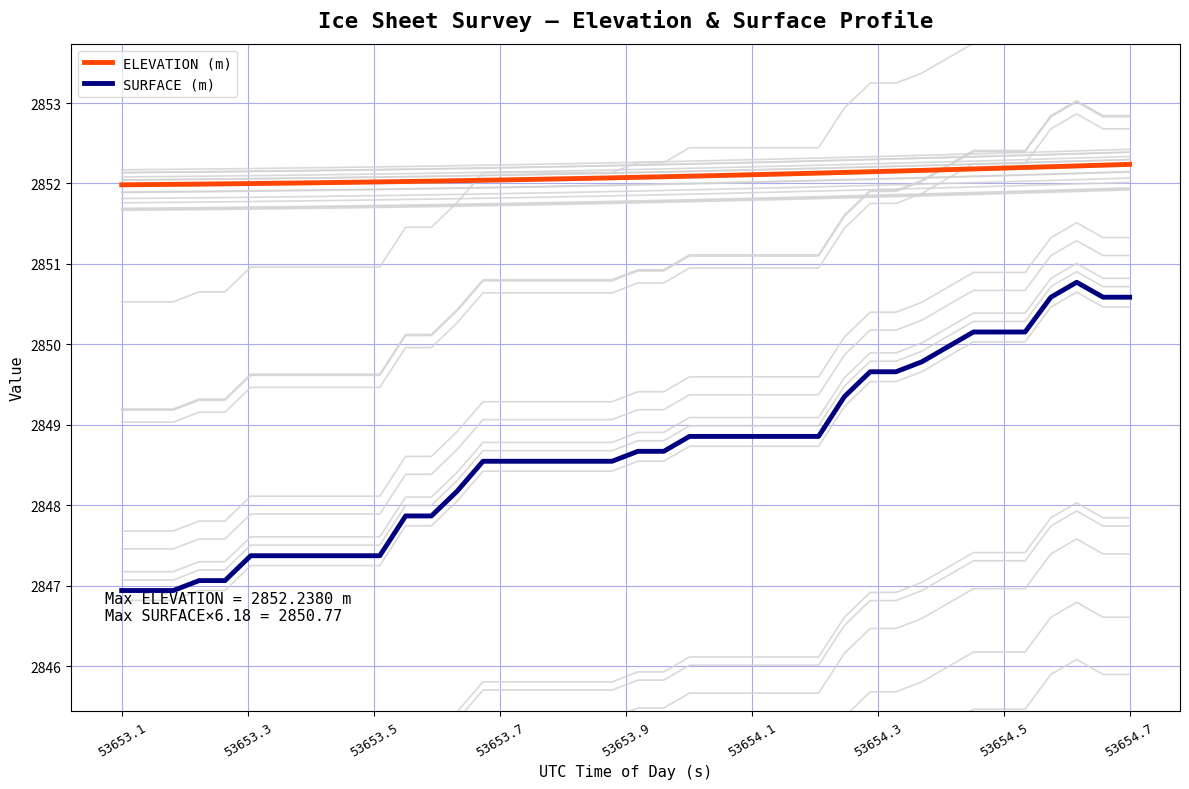

List the series in order of their peak value, highest first.

ELEVATION (m), SURFACE (m)